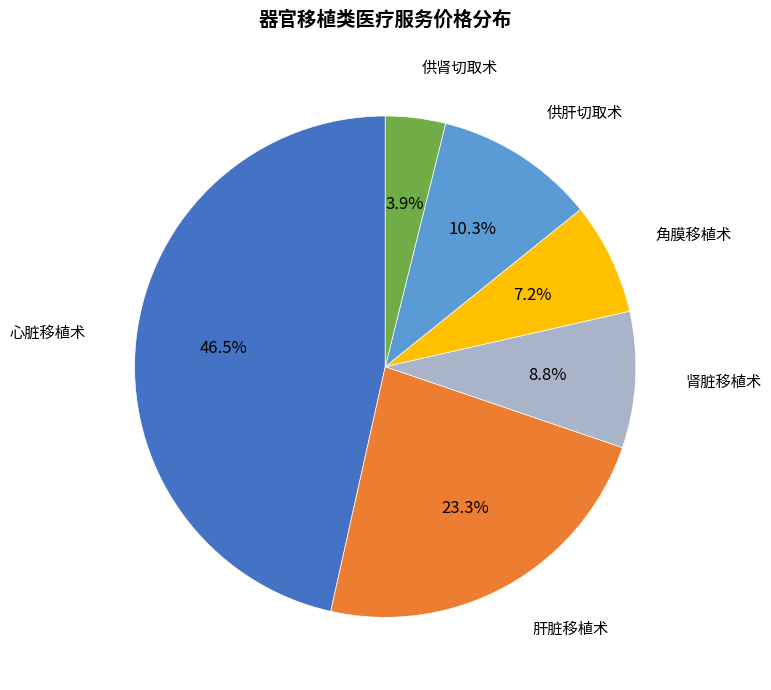

Do 心脏移植术 and 肝脏移植术 together represent more than half of the pie?

Yes